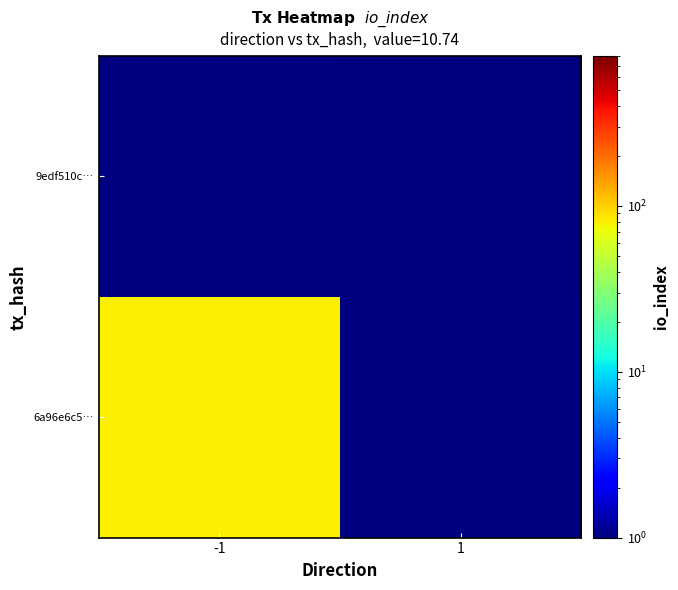

At which label is 6a96e6c5… closest to 80?

-1